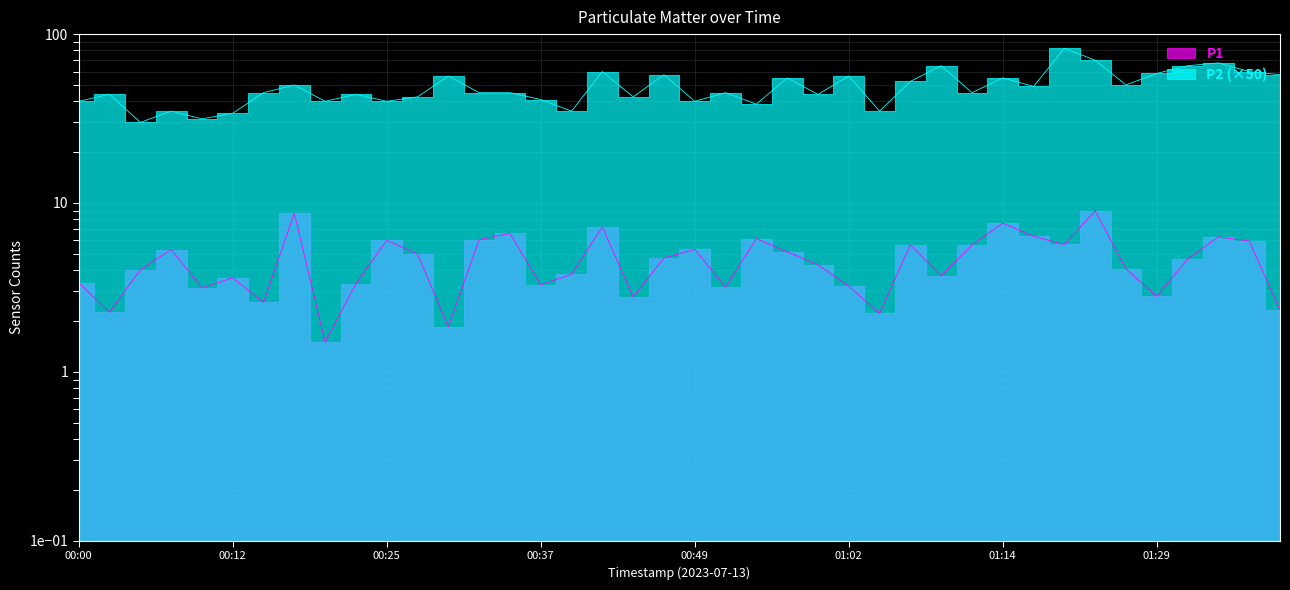

Where is the first local maximum for P1?

00:07